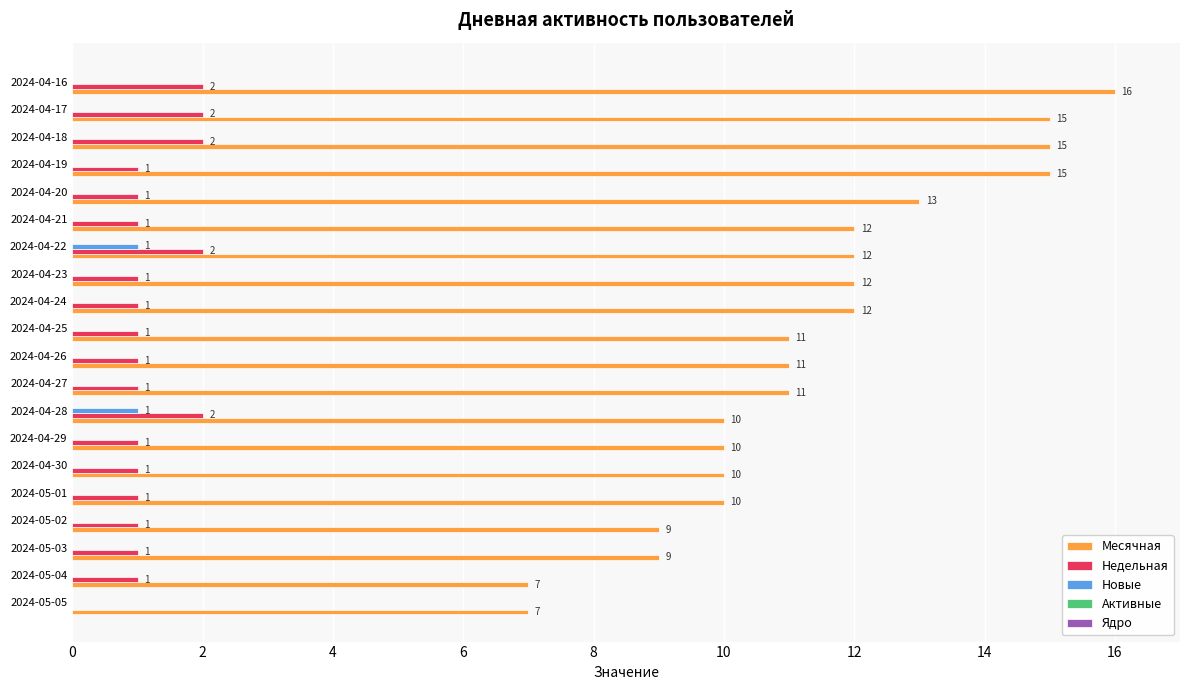

The value of Месячная at 2024-04-29 is 7. True or false?

False